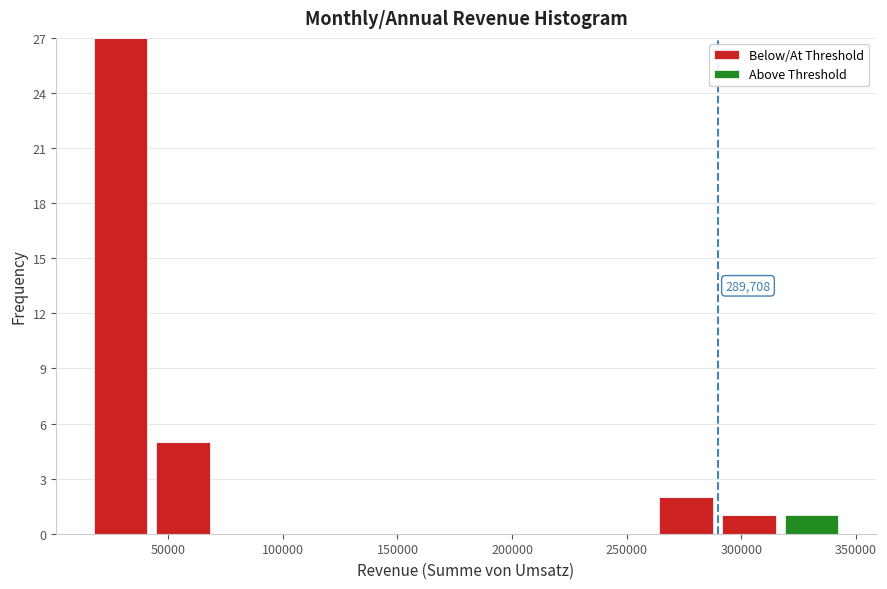

Which range on the x-axis has the tallest stacked bar (by total height)?

15000 to 45000